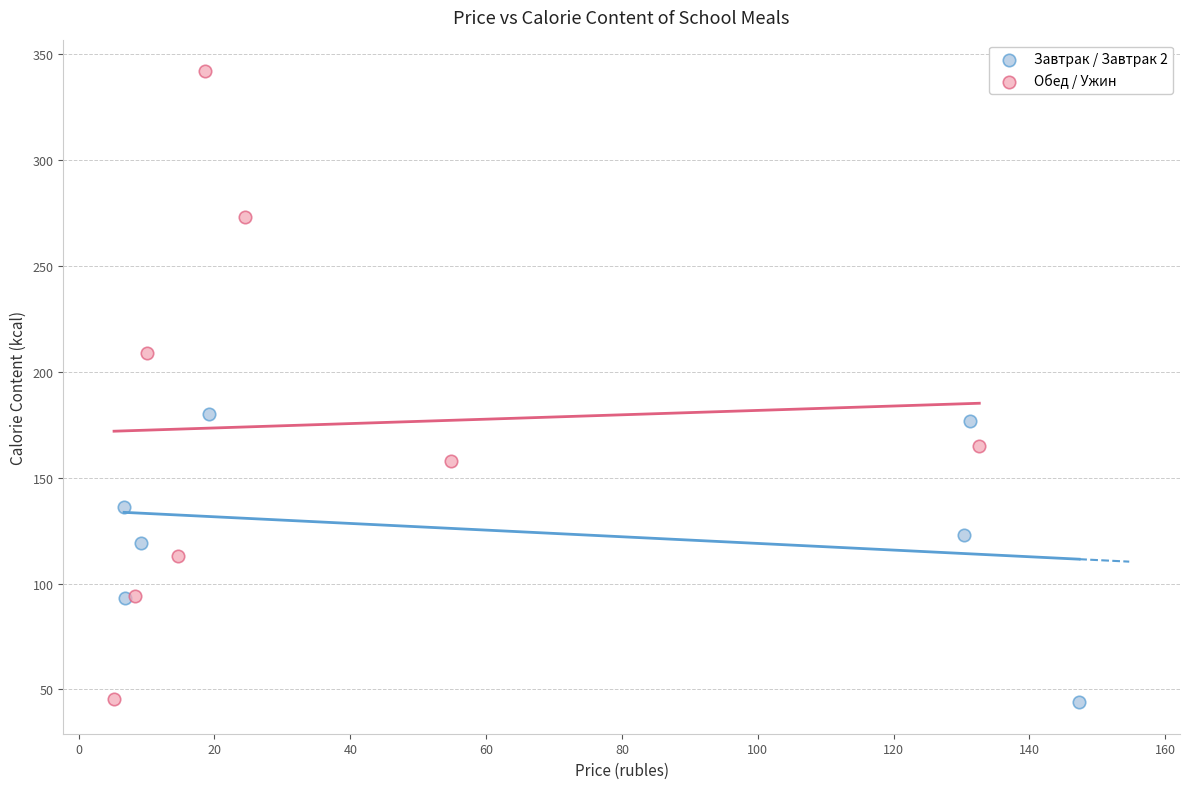

Which series reaches the maximum Y coordinate?

Обед / Ужин